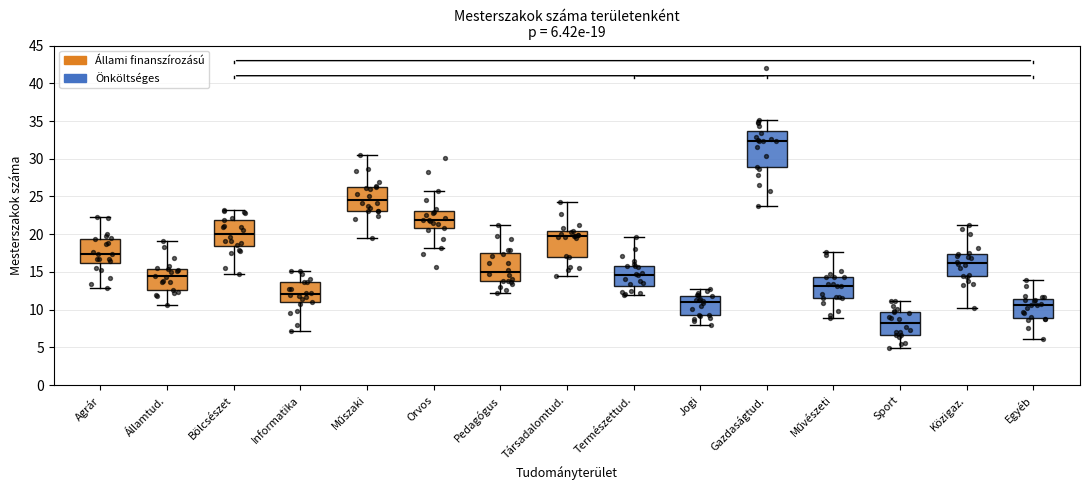

Comparing the boxes themselves (not the whiskers), which one is the tallest?

Gazdaságtud.